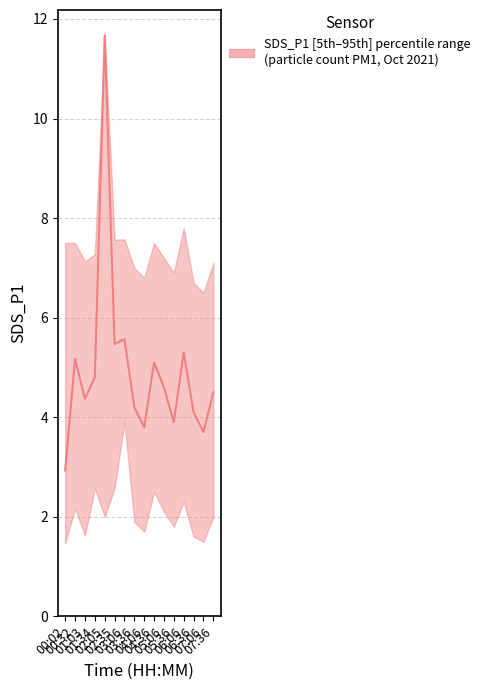

The chart shows a value of 2.9 at 00:02. True or false?

True